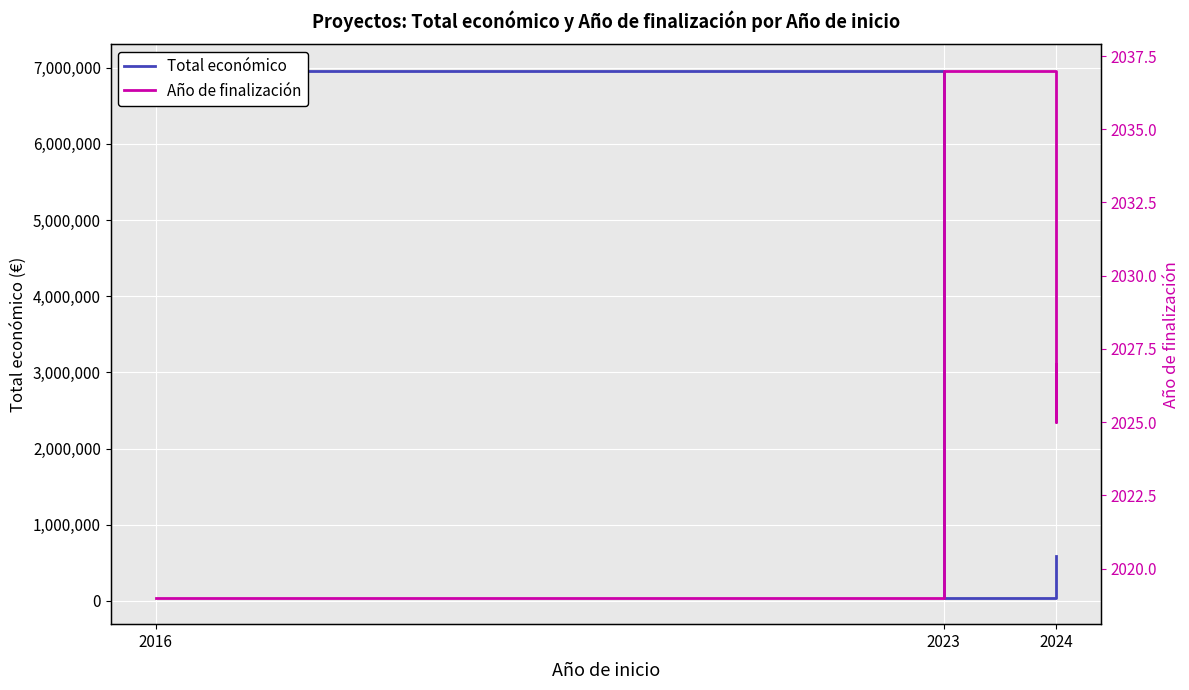

True or false: Año de finalización has more than 0 points higher than both neighbors.

True